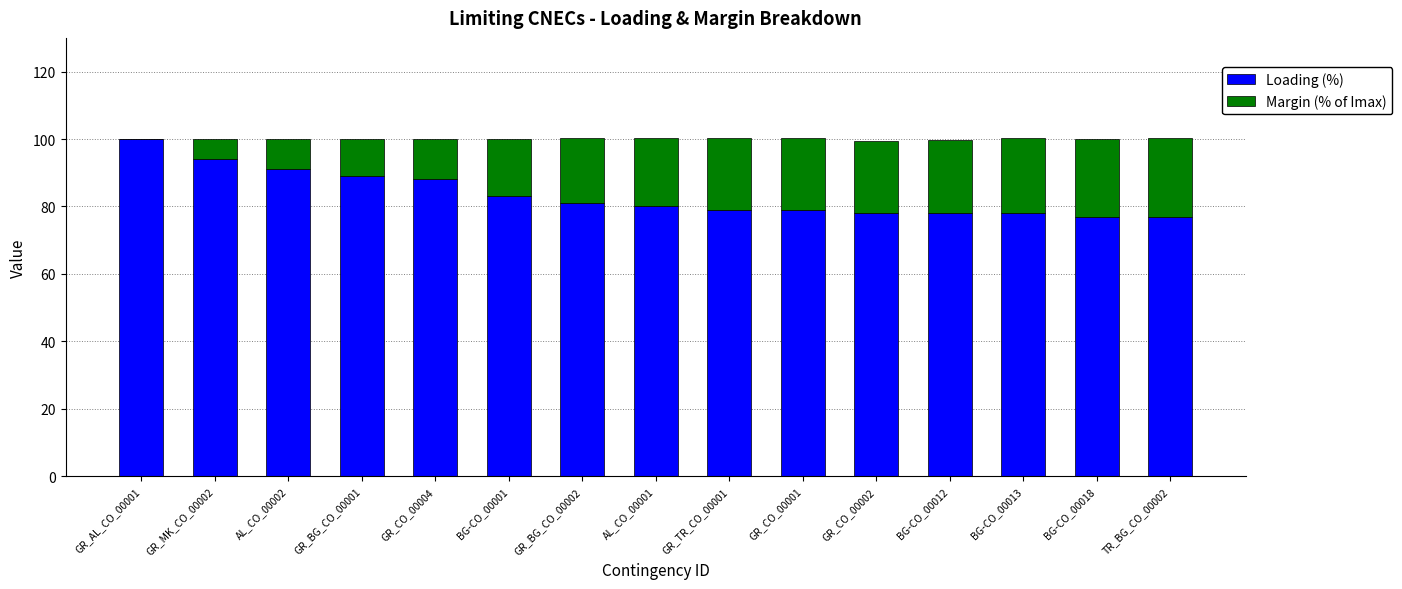

What is the maximum value for Loading (%)?

100.0